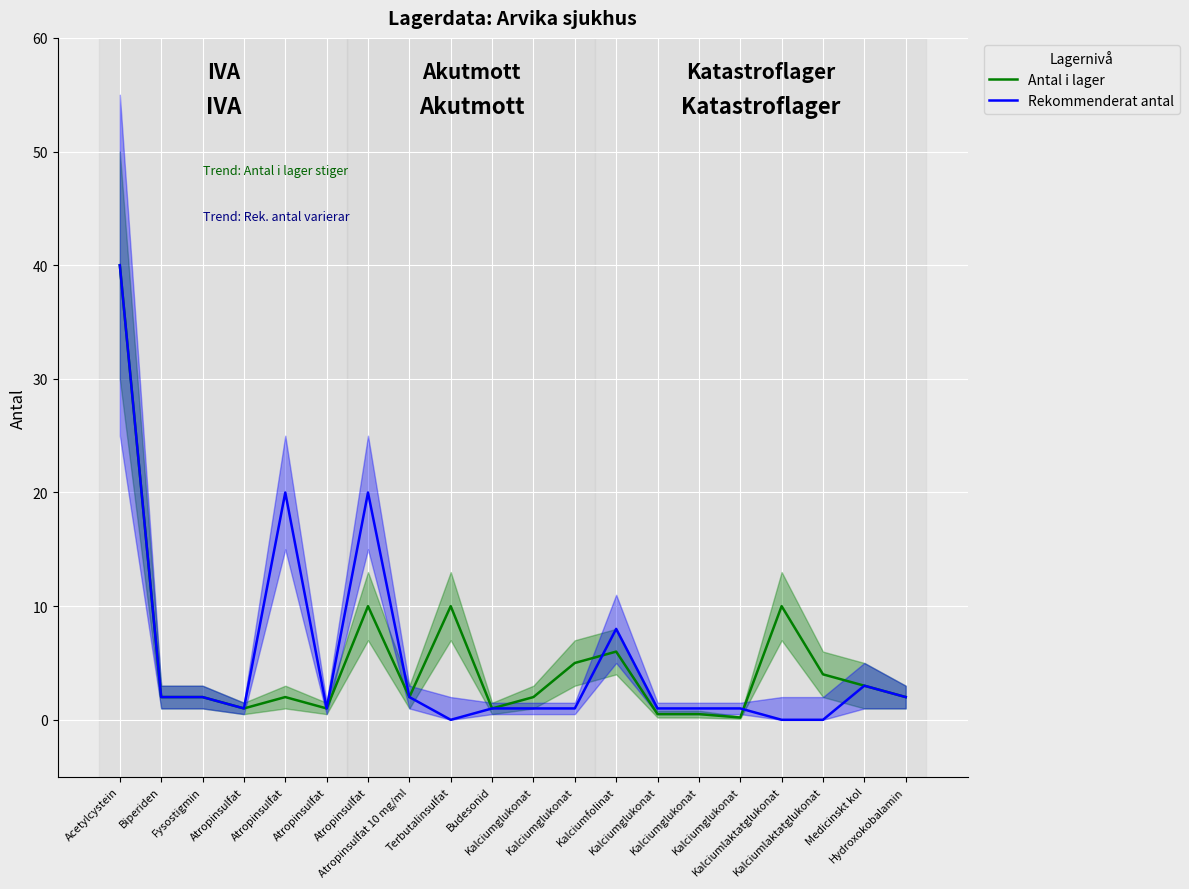

What is the approximate value of Rekommenderat antal at Atropinsulfat?

20.0